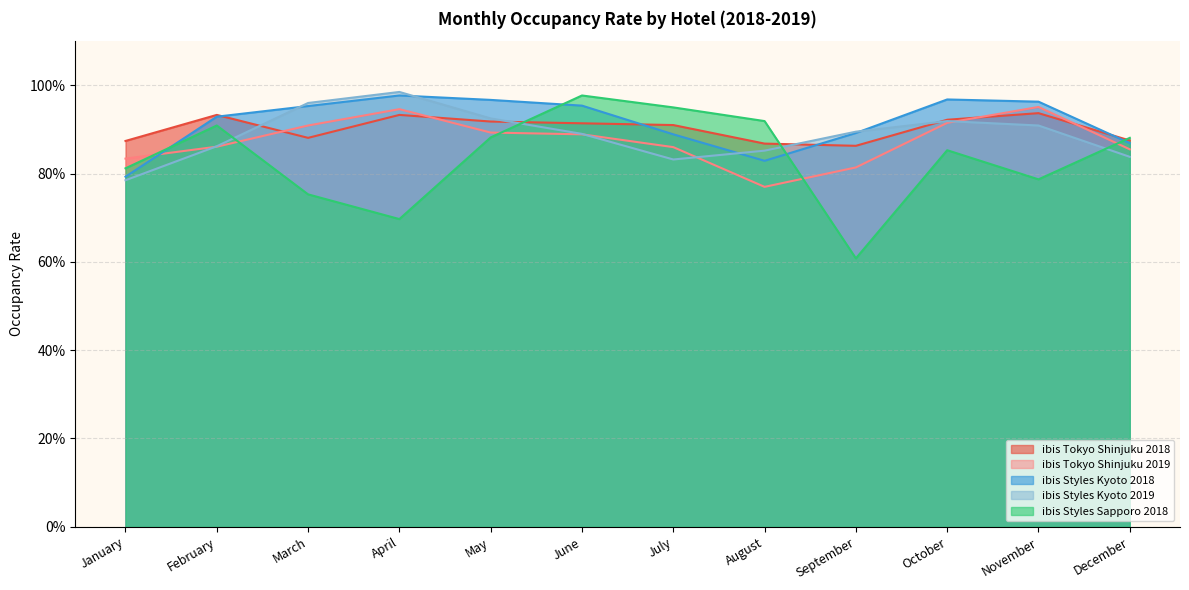

How many lines are shown in the chart?

5